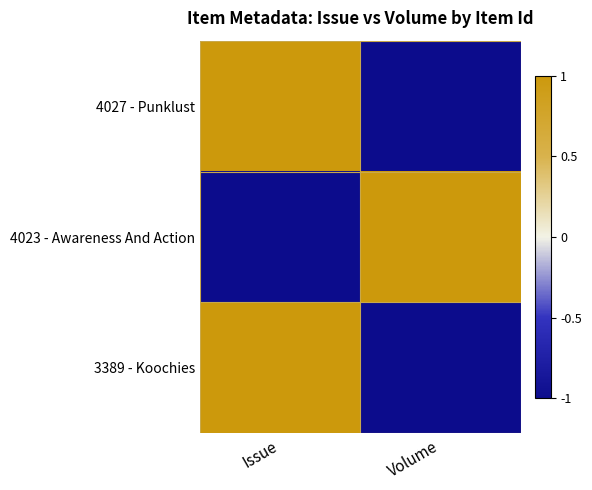

Reading left to right, transcribe all the data shown in this chart.

4027 - Punklust: Issue=1	Volume=-1
4023 - Awareness And Action: Issue=-1	Volume=1
3389 - Koochies: Issue=1	Volume=-1